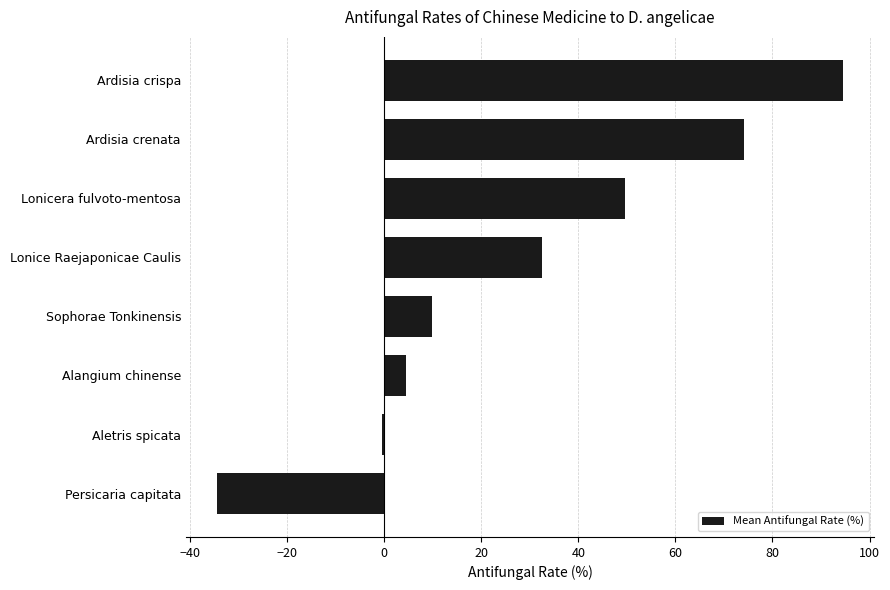

What is the approximate value at Ardisia crispa?

94.5